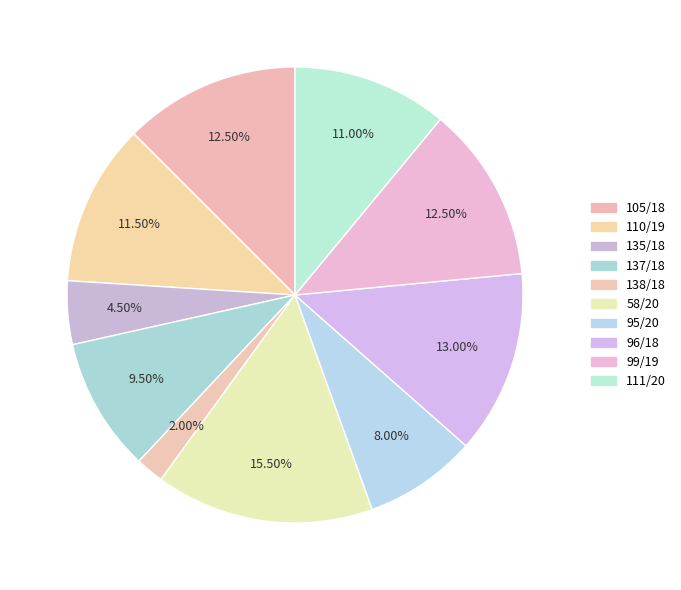

To the nearest percent, what percentage of the pie is 105/18?

12%